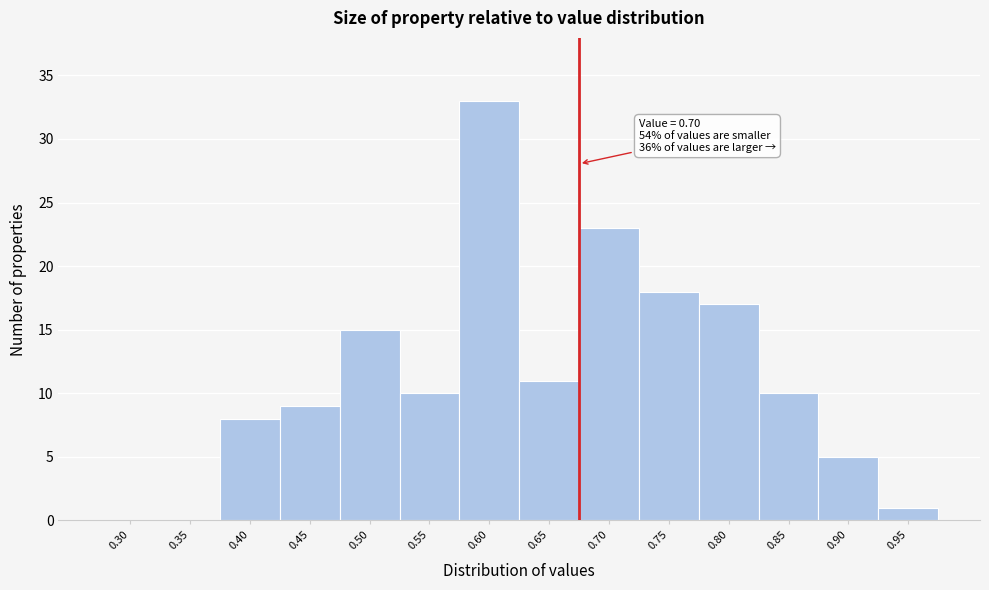

Reading left to right, transcribe all the data shown in this chart.

0.30=0	0.35=0	0.40=8	0.45=9	0.50=15	0.55=10	0.60=33	0.65=11	0.70=23	0.75=18	0.80=17	0.85=10	0.90=5	0.95=1